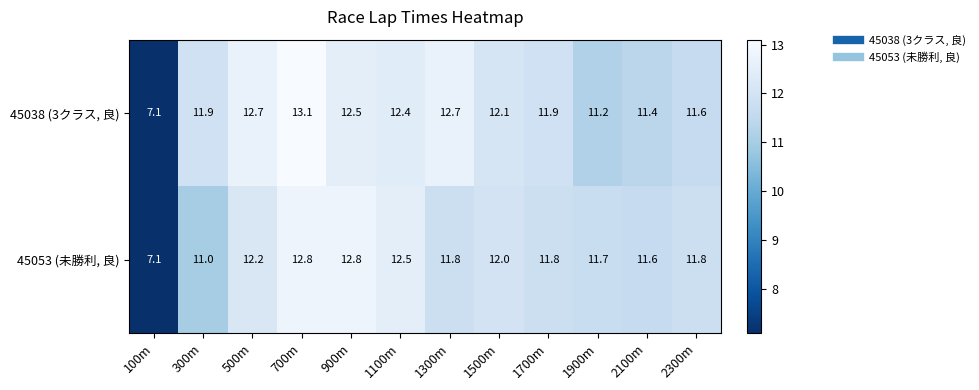

True or false: 45038 (3クラス, 良) has a value of 20.2 at 300m.

False